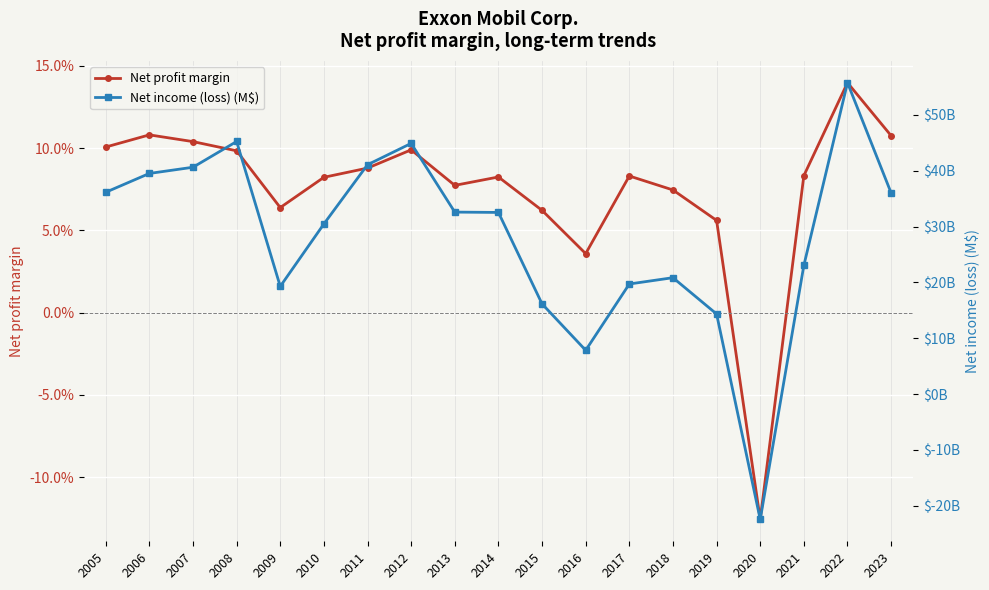

What are all the series names shown in the legend?

Net profit margin, Net income (loss) (M$)